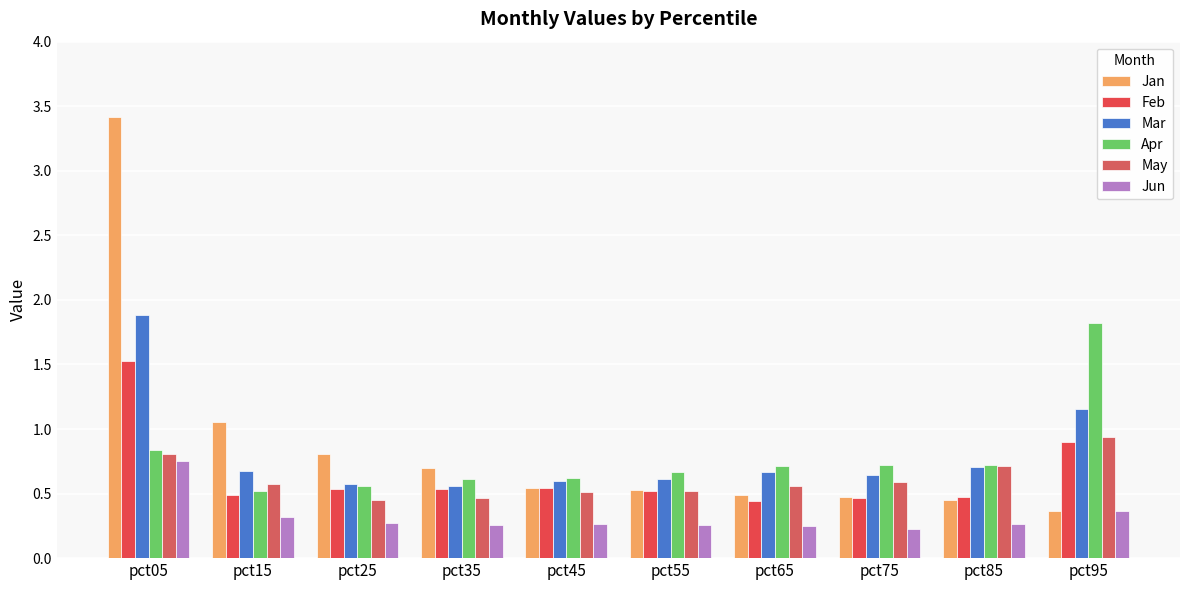

At how many categories does at least one series exceed 1?

3